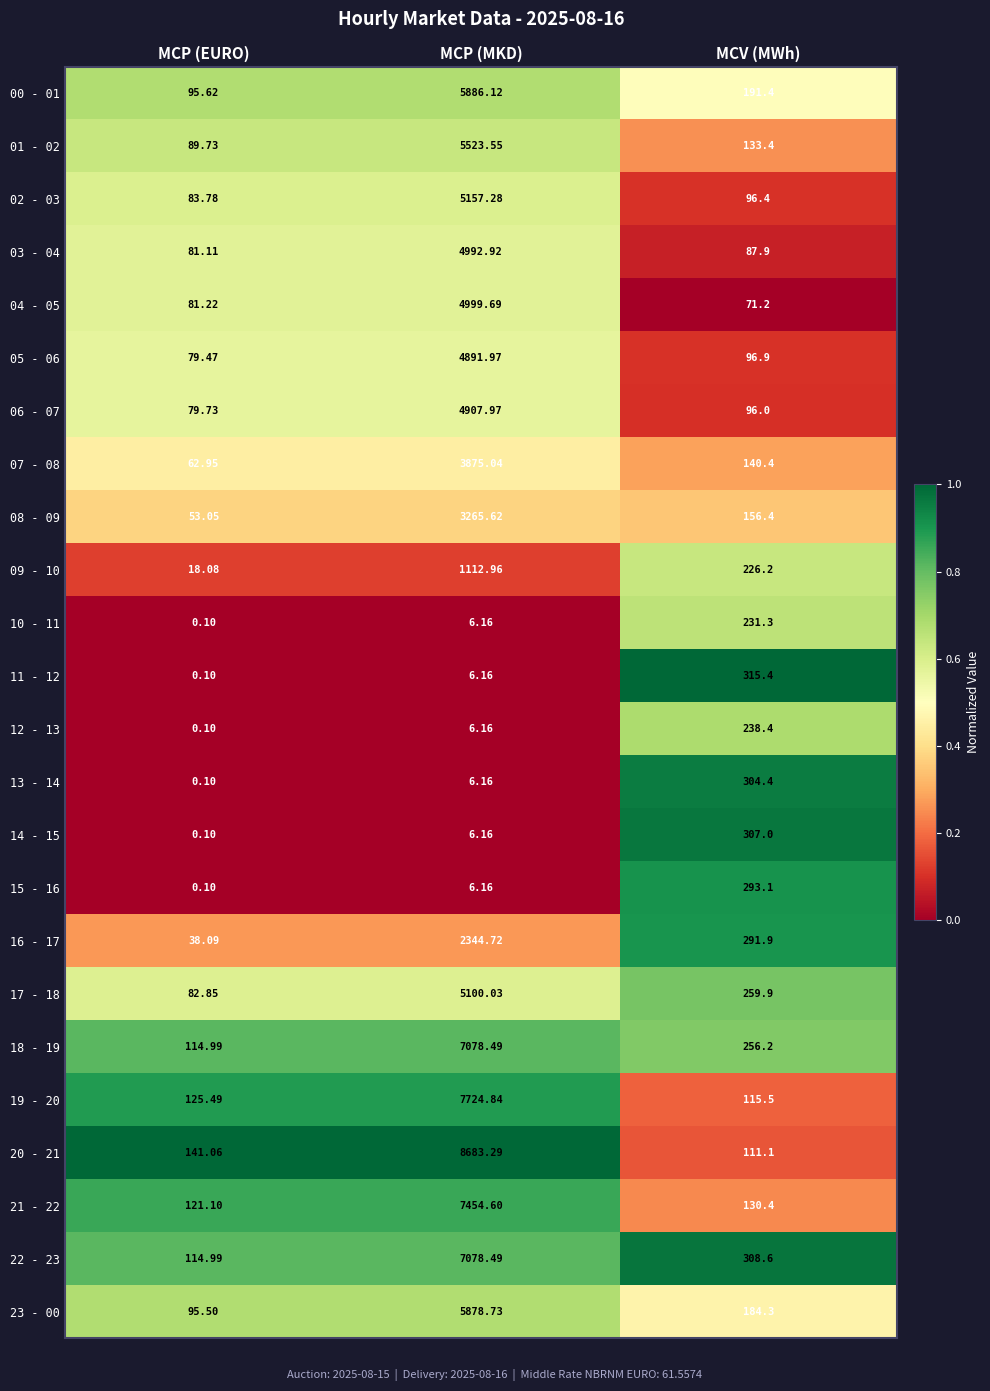

How many values in the 23 - 00 series exceed 184?

2